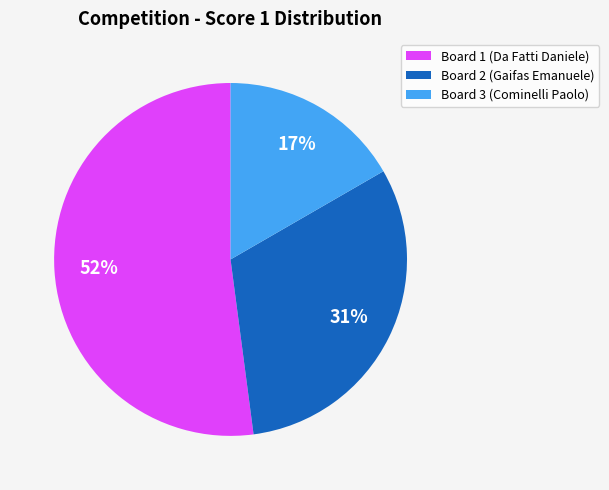

Is there a majority slice in this chart?

Yes